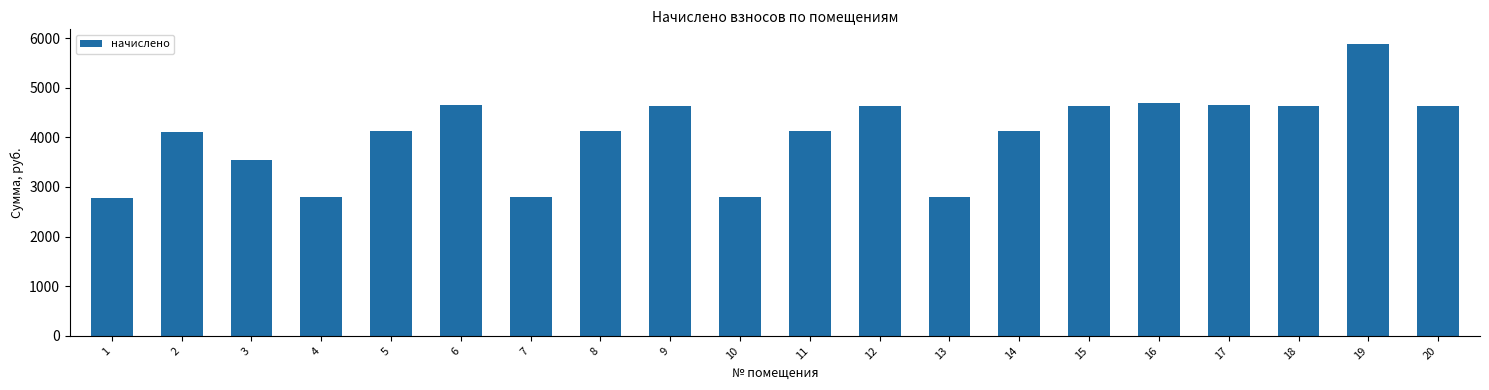

Read the value at 12.

4635.4